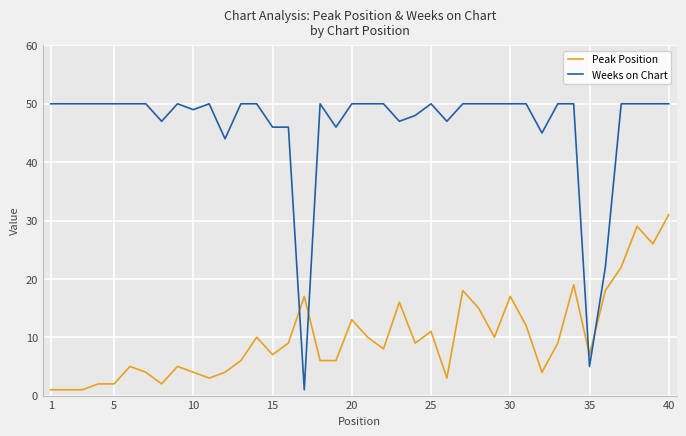

List the series in order of their overall mean, highest first.

Weeks on Chart, Peak Position